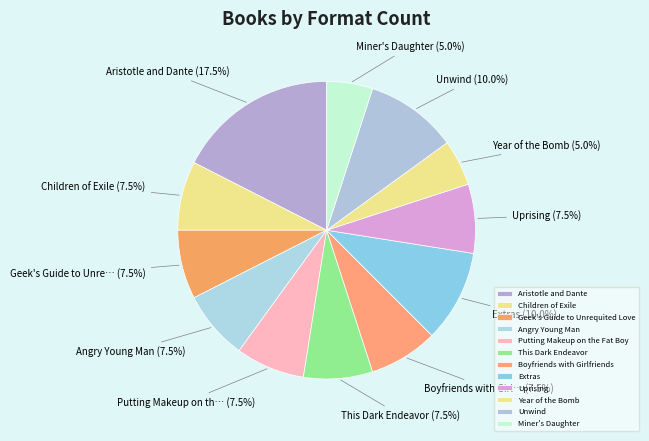

How much of the chart is everything except Geek's Guide to Unrequited Love?

92.5%